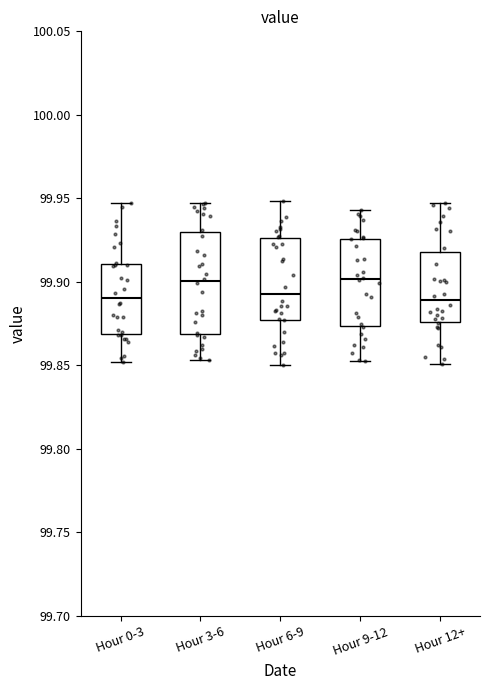

Reading left to right, read every box against the y-axis: the position of its median line, the range the box covers, and the ends of its whiskers. The values are not printed on the chart, so give them approximately, as read against the axis.

Hour 0-3: median 99.890, box 99.870 to 99.910, whiskers 99.850 to 99.945
Hour 3-6: median 99.900, box 99.870 to 99.930, whiskers 99.855 to 99.945
Hour 6-9: median 99.895, box 99.875 to 99.925, whiskers 99.850 to 99.950
Hour 9-12: median 99.900, box 99.875 to 99.925, whiskers 99.855 to 99.945
Hour 12+: median 99.890, box 99.875 to 99.920, whiskers 99.850 to 99.945